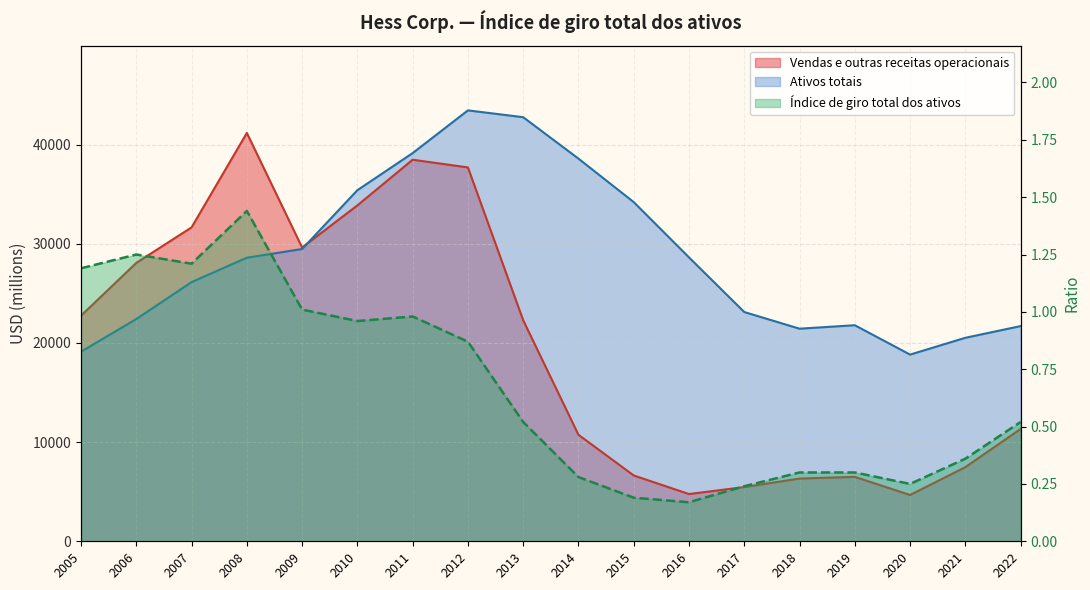

What is the value of the Vendas e outras receitas operacionais point at the 11th from the left?

6636.0